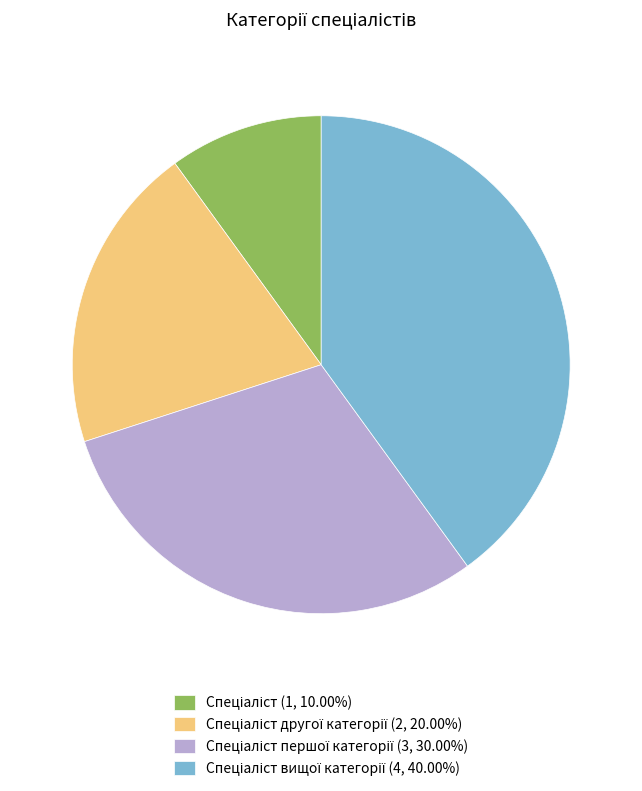

Is there a majority slice in this chart?

No